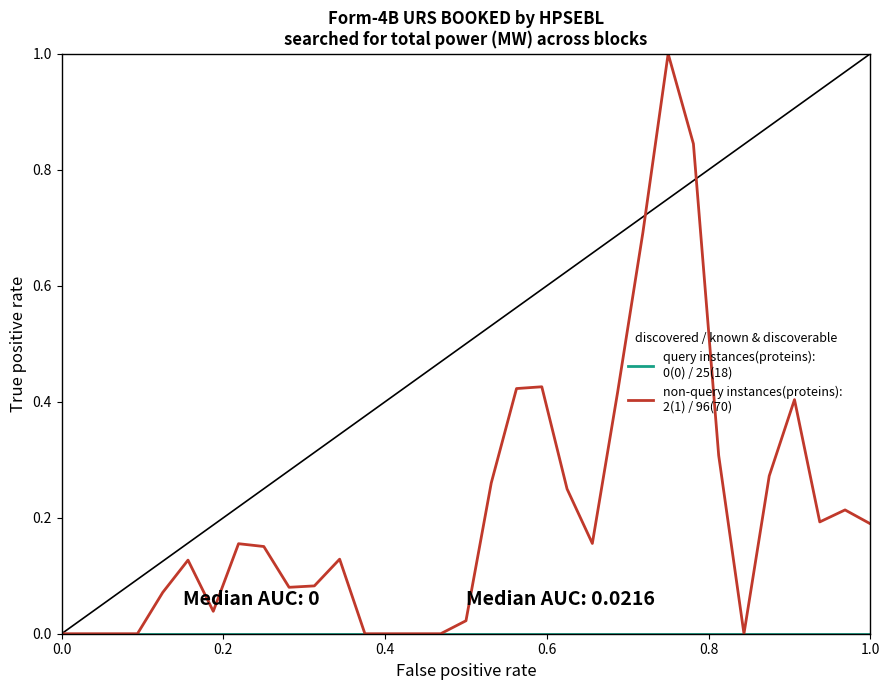

What is the maximum value shown in the chart?

1.0